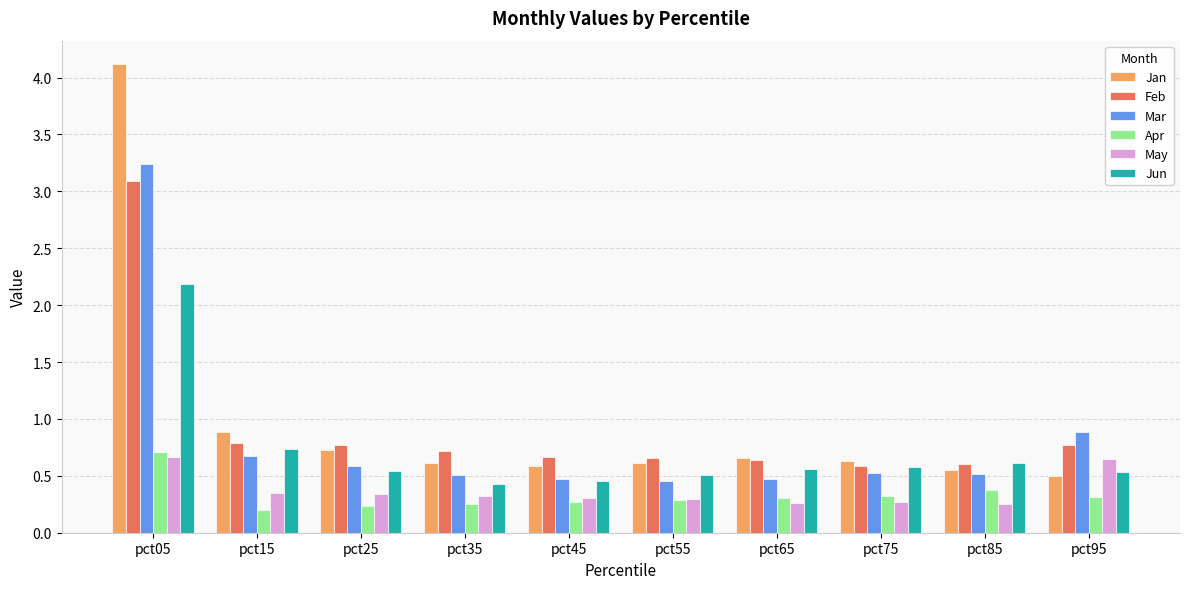

What are all the series names shown in the legend?

Jan, Feb, Mar, Apr, May, Jun